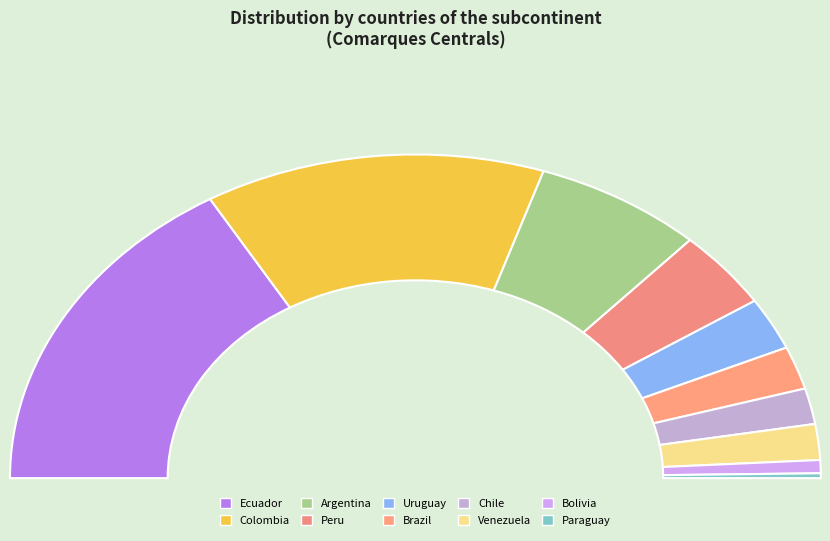

To the nearest percent, what is the combined percentage of Bolivia and Peru?

9%